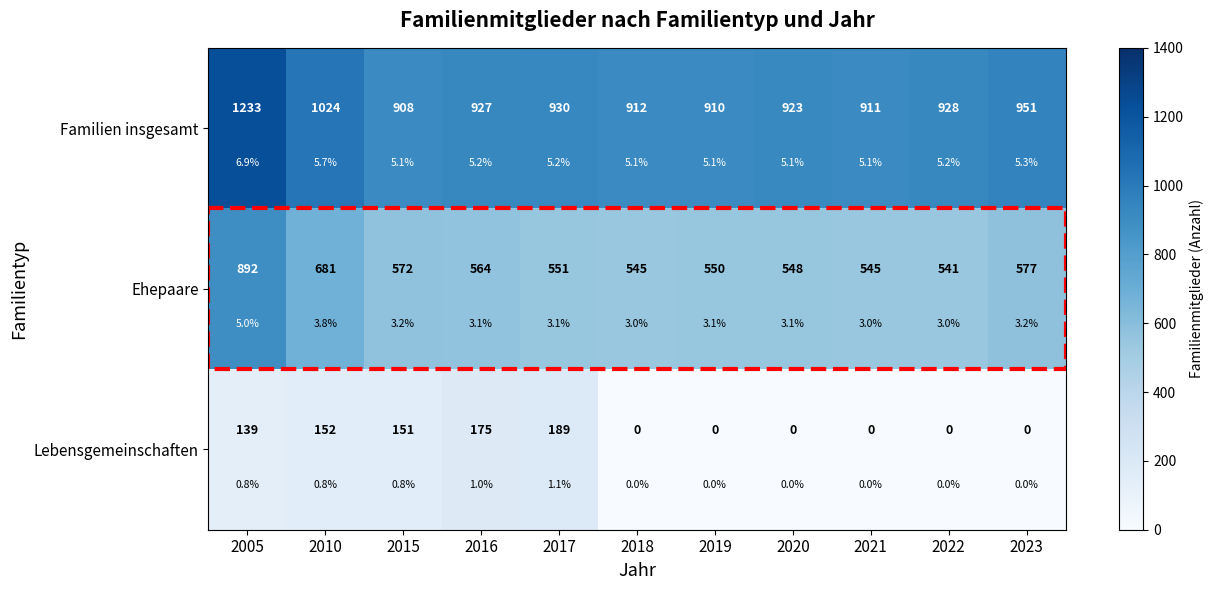

The value of Ehepaare at 2010 is 1008. True or false?

False